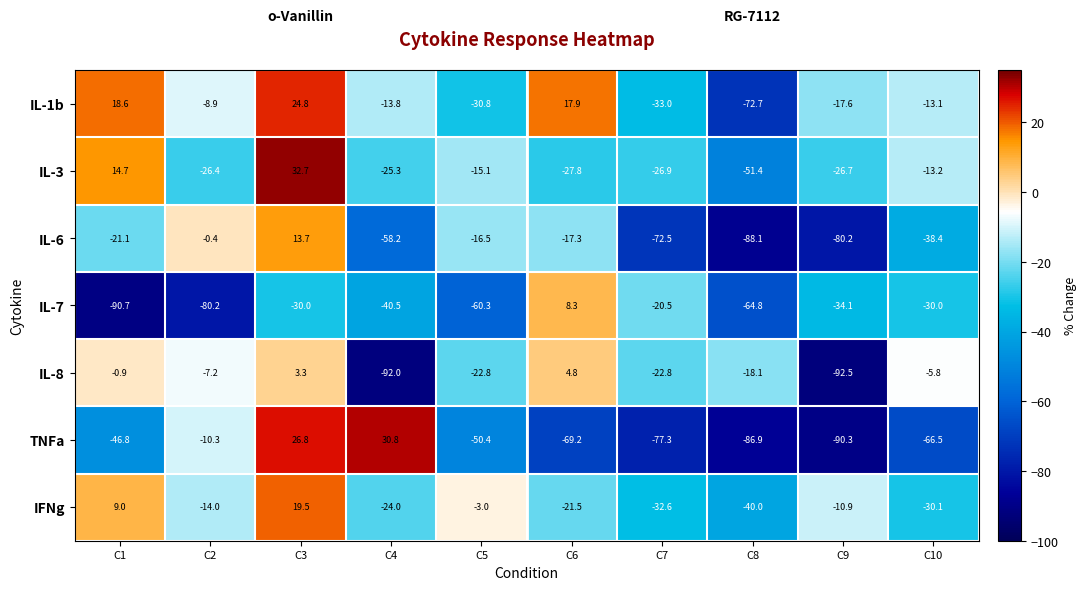

How many data points in TNFa are above -50?

4